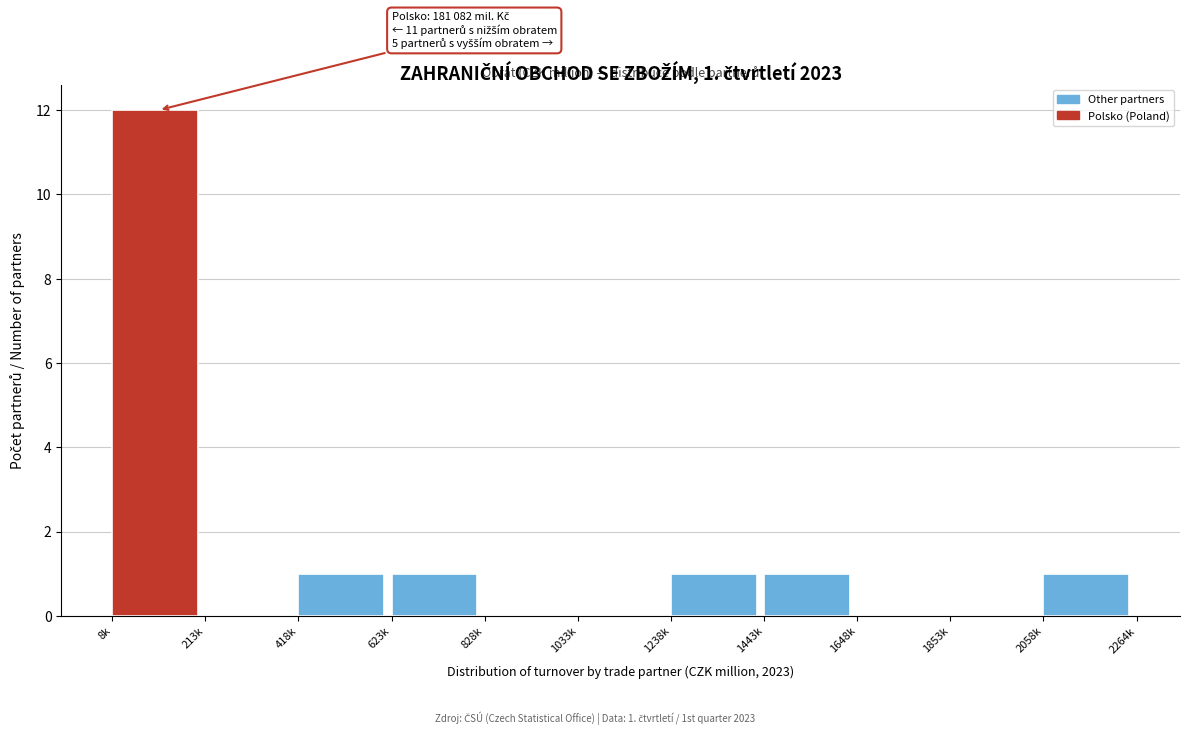

Reading left to right, what are all the values shown in this chart?

8k=12	213k=0	418k=1	623k=1	828k=0	1033k=0	1238k=1	1443k=1	1648k=0	1853k=0	2058k=1